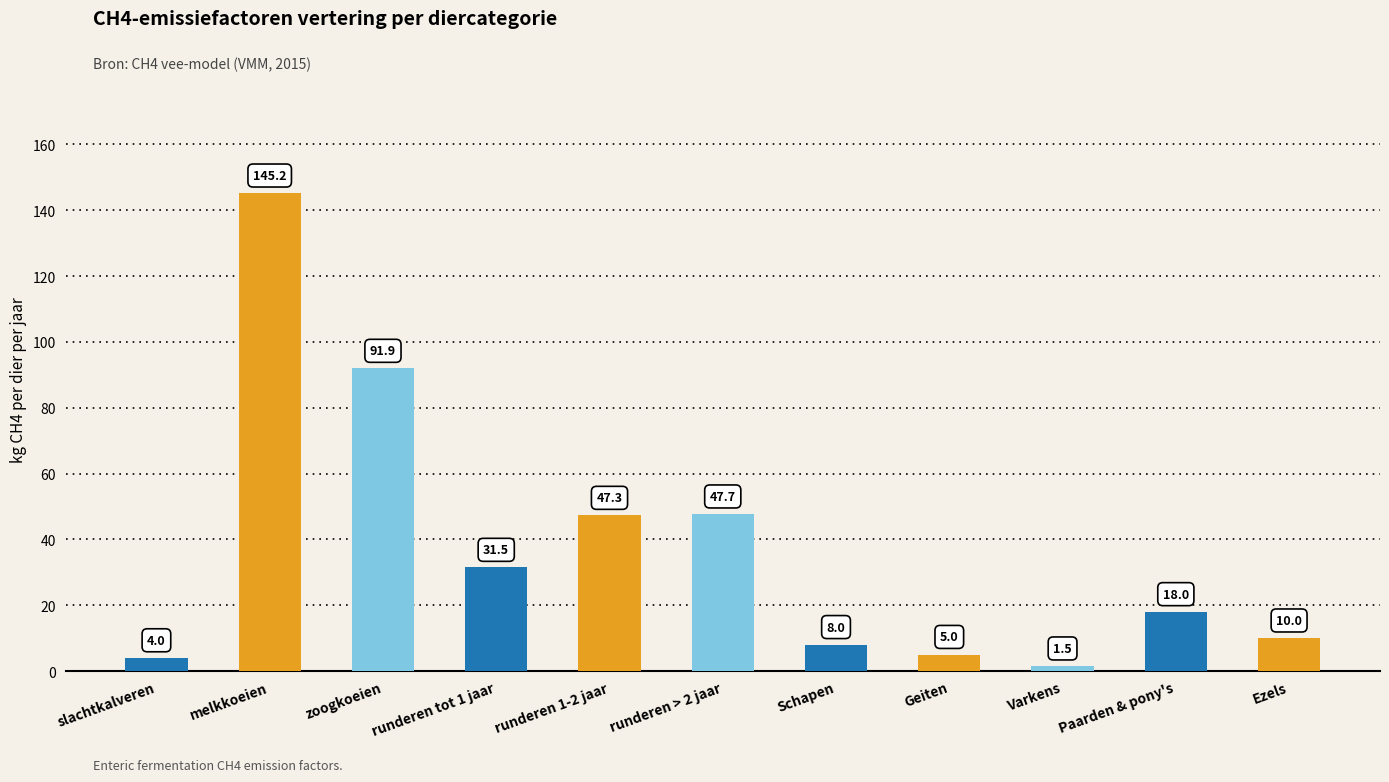

Rank the categories by value from lowest to highest.

Varkens, slachtkalveren, Geiten, Schapen, Ezels, Paarden & pony's, runderen tot 1 jaar, runderen 1-2 jaar, runderen > 2 jaar, zoogkoeien, melkkoeien